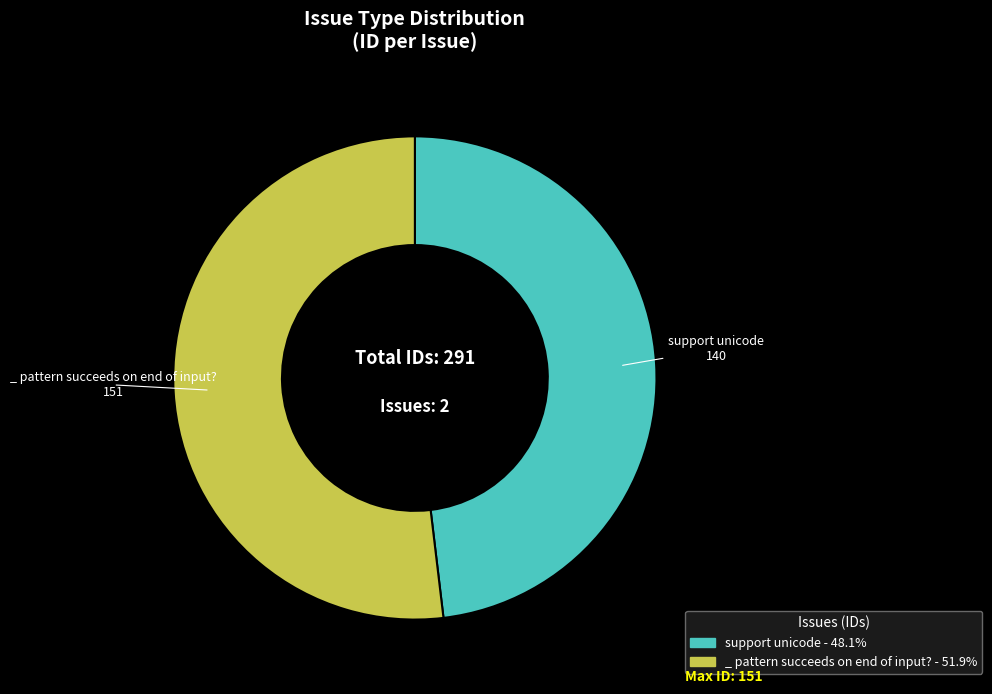

What is the smallest slice in the pie chart?

support unicode